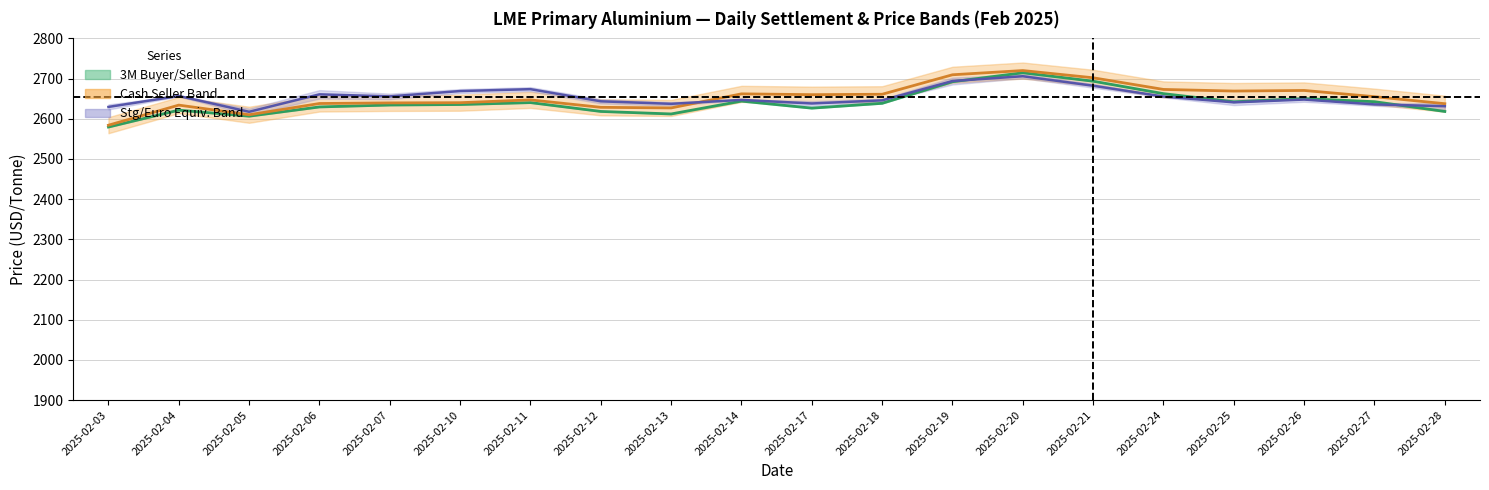

Which series has the widest spread of values?

Cash Seller (USD)